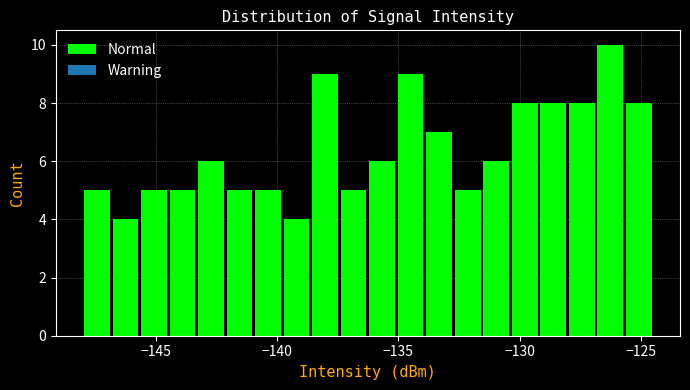

Read against the x-axis, roughly where is the centre of the tallest bar?

-126.5